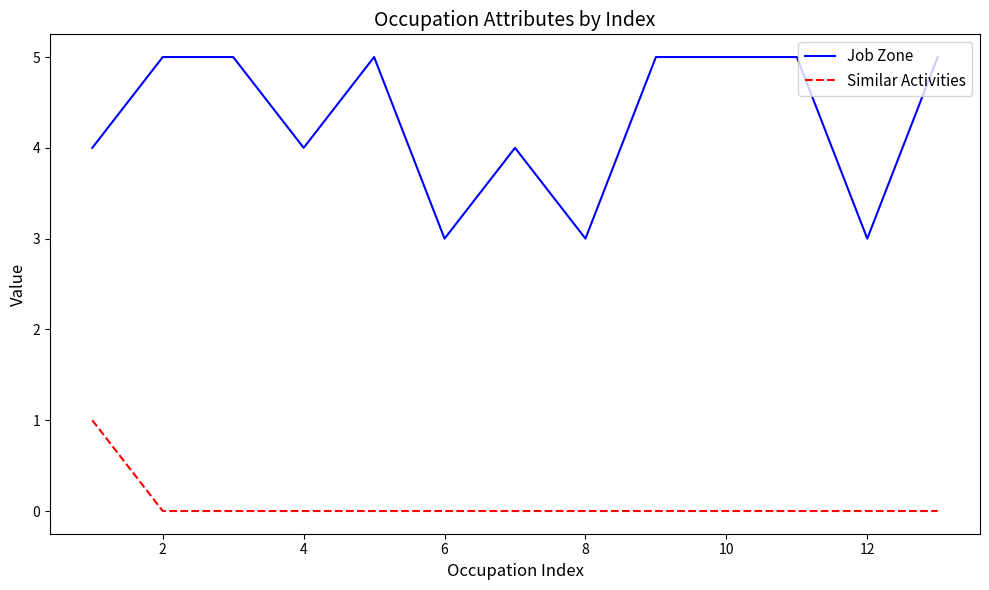

True or false: Job Zone and Similar Activities cross at least once.

False